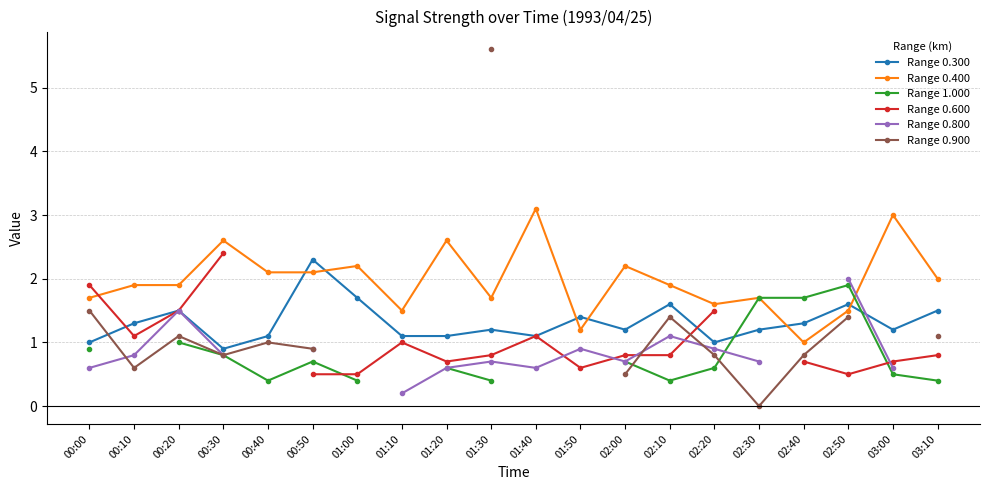

What is the value of the Range 0.400 point at the 18th from the left?

1.5